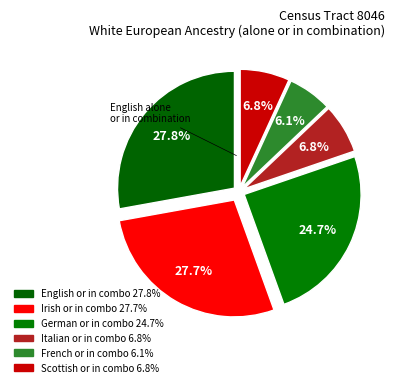

Rank the categories by value from highest to lowest.

English alone or in any combination, Irish alone or in any combination, German alone or in any combination, Italian alone or in any combination, Scottish alone or in any combination, French alone or in any combination